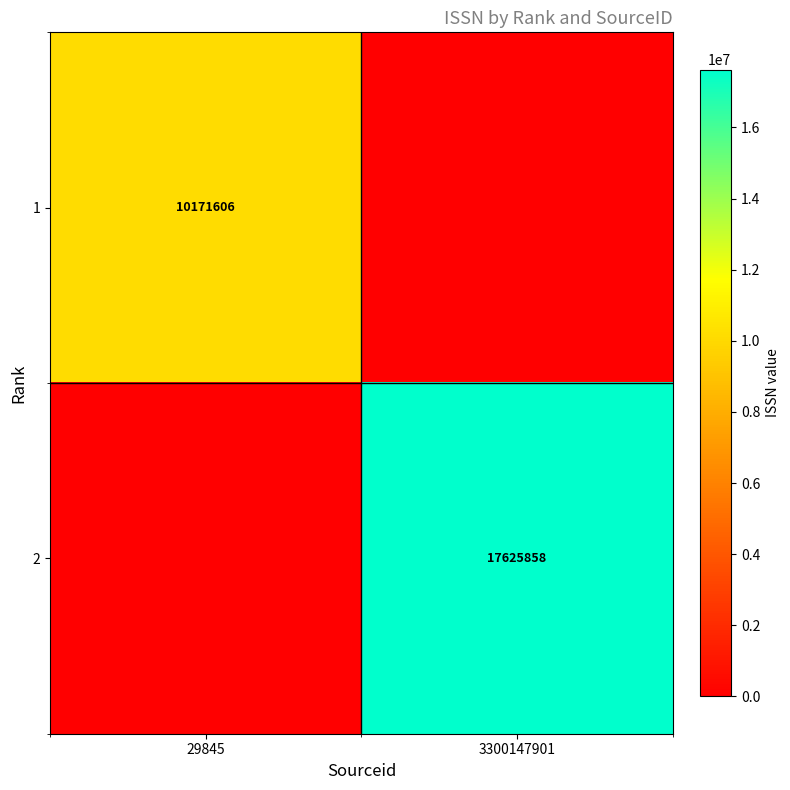

True or false: 2 has a value of 9243138 at 3300147901.

False